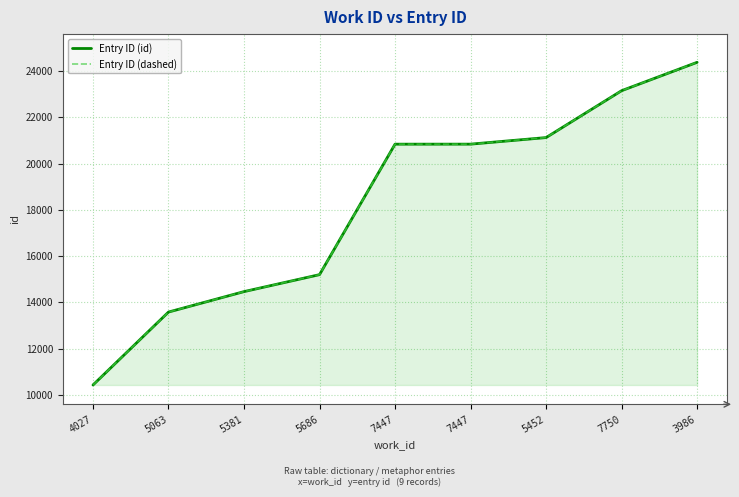

True or false: Entry ID (dashed) and Entry ID (id) cross at least once.

False